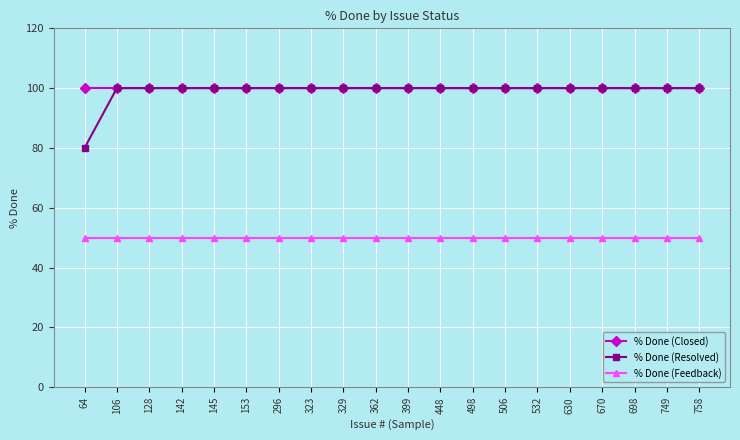

How many lines are shown in the chart?

3